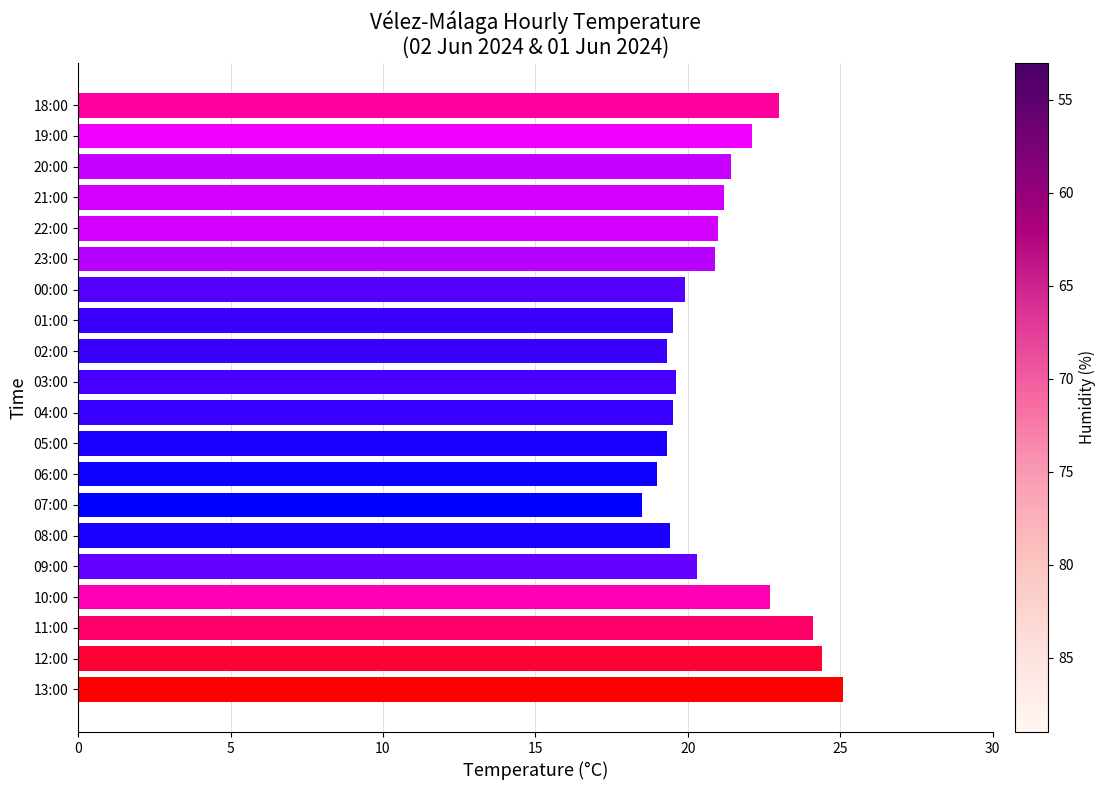

At which category does the chart reach its minimum across all series?

07:00